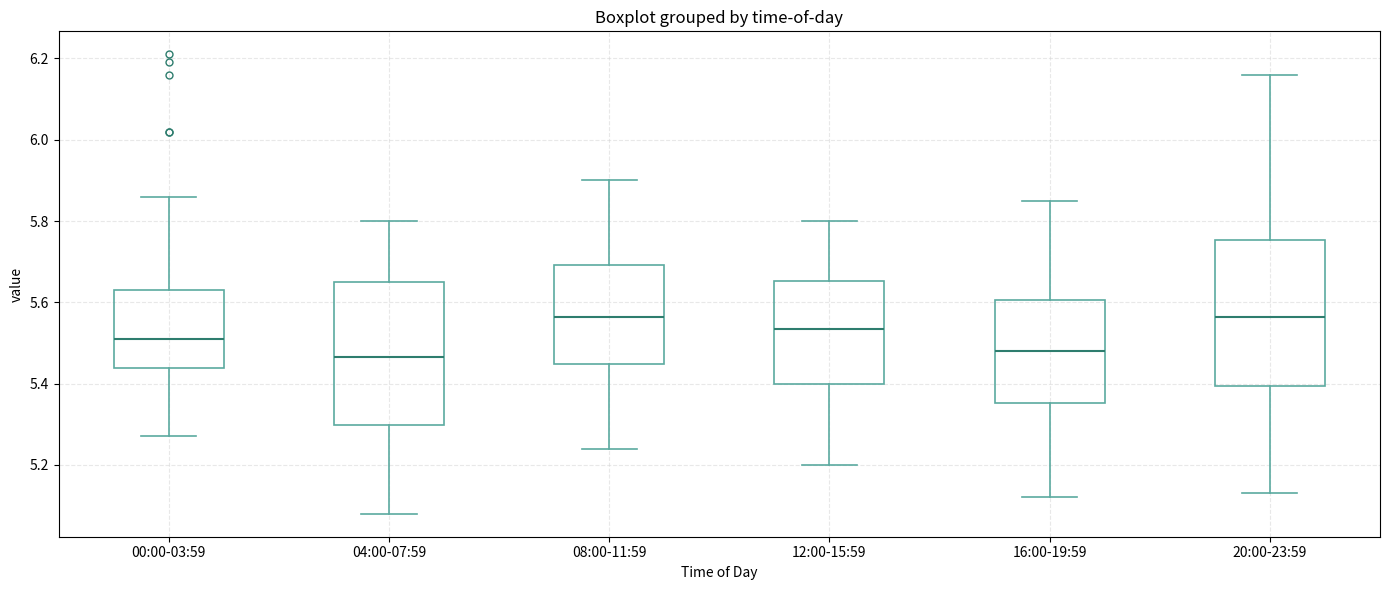

Reading left to right, transcribe this box plot: for each box, give where its median line is, the range the box spans, and where its two whiskers end, as read against the y-axis. The values are not printed on the chart, so give them approximately, as read against the axis.

00:00-03:59: median 5.52, box 5.44 to 5.64, whiskers 5.28 to 5.86
04:00-07:59: median 5.46, box 5.30 to 5.66, whiskers 5.08 to 5.80
08:00-11:59: median 5.56, box 5.44 to 5.70, whiskers 5.24 to 5.90
12:00-15:59: median 5.54, box 5.40 to 5.66, whiskers 5.20 to 5.80
16:00-19:59: median 5.48, box 5.36 to 5.60, whiskers 5.12 to 5.86
20:00-23:59: median 5.56, box 5.40 to 5.76, whiskers 5.14 to 6.16